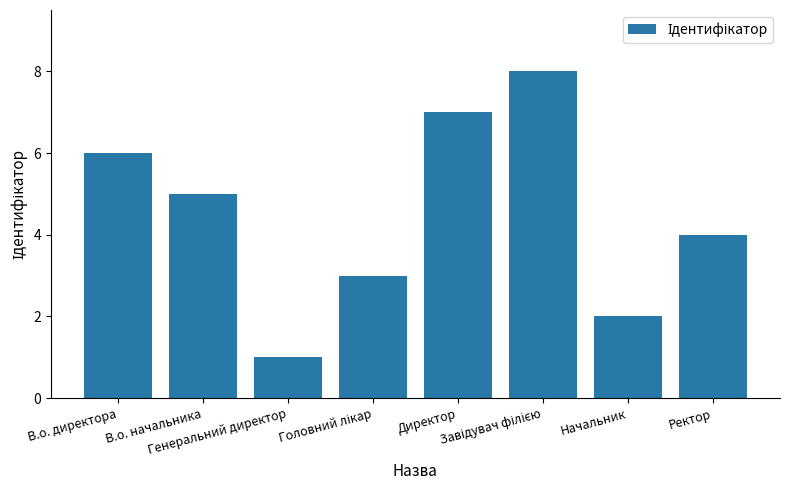

What is the label of the 8th bar from the right?

В.о. директора